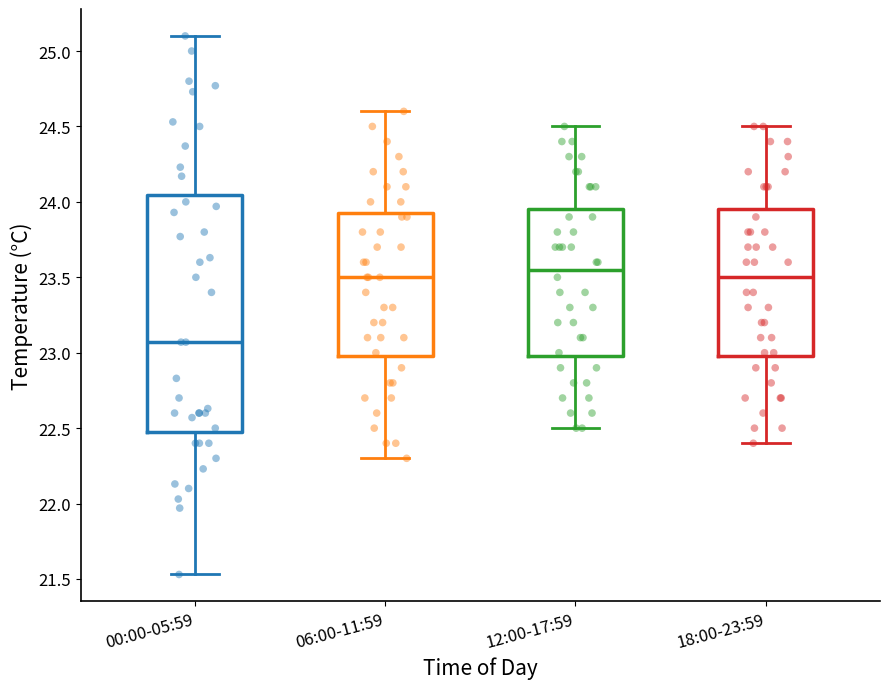

Reading left to right, read every box against the y-axis: the position of its median line, the range the box covers, and the ends of its whiskers. The values are not printed on the chart, so give them approximately, as read against the axis.

00:00-05:59: median 23.05, box 22.50 to 24.05, whiskers 21.55 to 25.10
06:00-11:59: median 23.50, box 23.00 to 23.95, whiskers 22.30 to 24.60
12:00-17:59: median 23.55, box 23.00 to 23.95, whiskers 22.50 to 24.50
18:00-23:59: median 23.50, box 23.00 to 23.95, whiskers 22.40 to 24.50